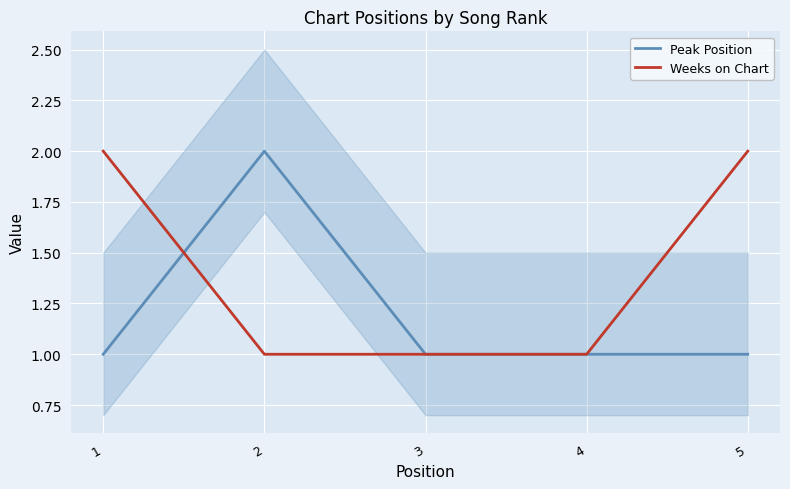

What are all the series names shown in the legend?

Peak Position, Weeks on Chart